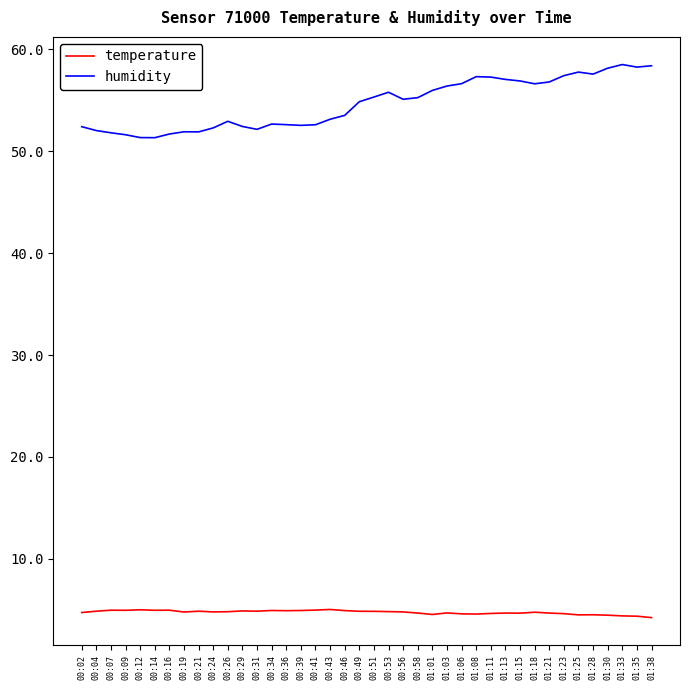

What is the minimum value for humidity?

51.3